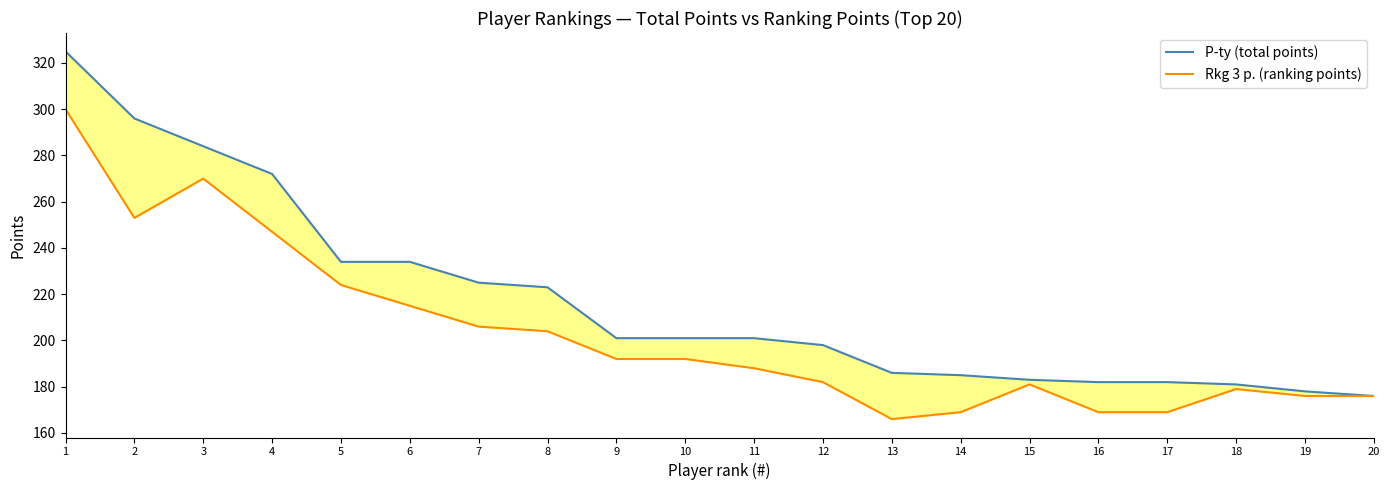

List the series in order of their peak value, lowest first.

Rkg 3 p. (ranking points), P-ty (total points)